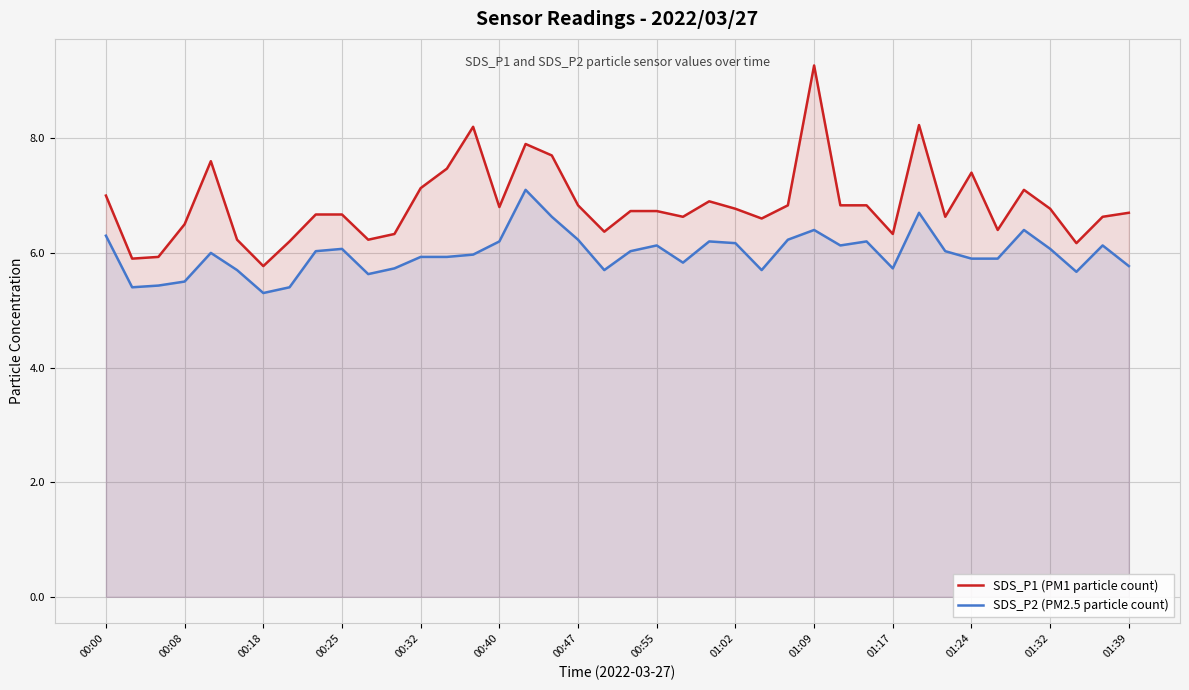

True or false: SDS_P2 (PM2.5 particle count) and SDS_P1 (PM1 particle count) intersect in this chart.

False